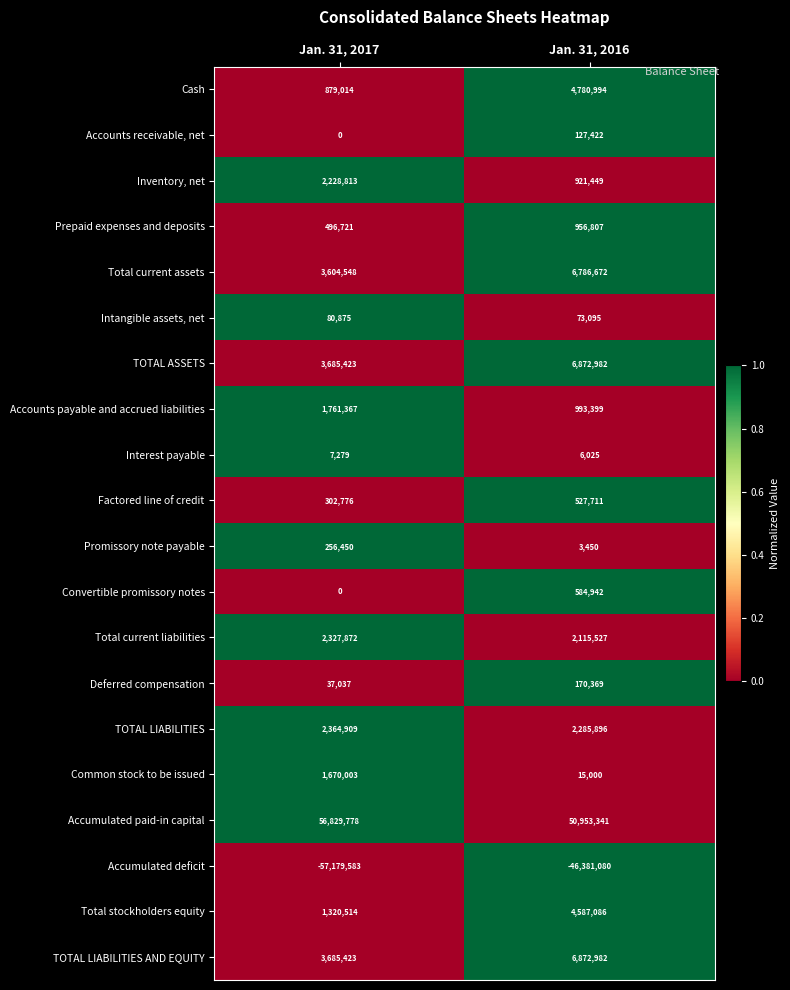

How many data points does each series have?

2